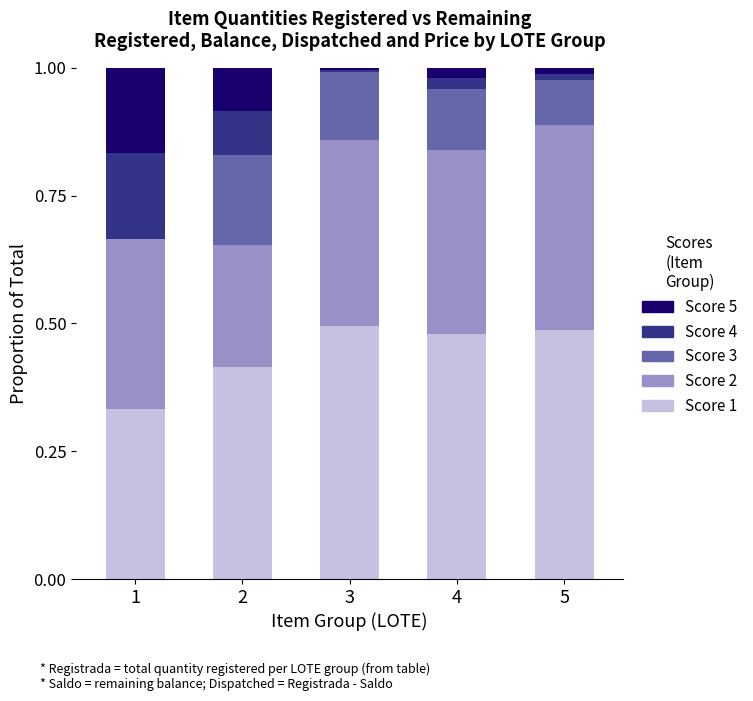

What is the total value across all series at 4?

1.0